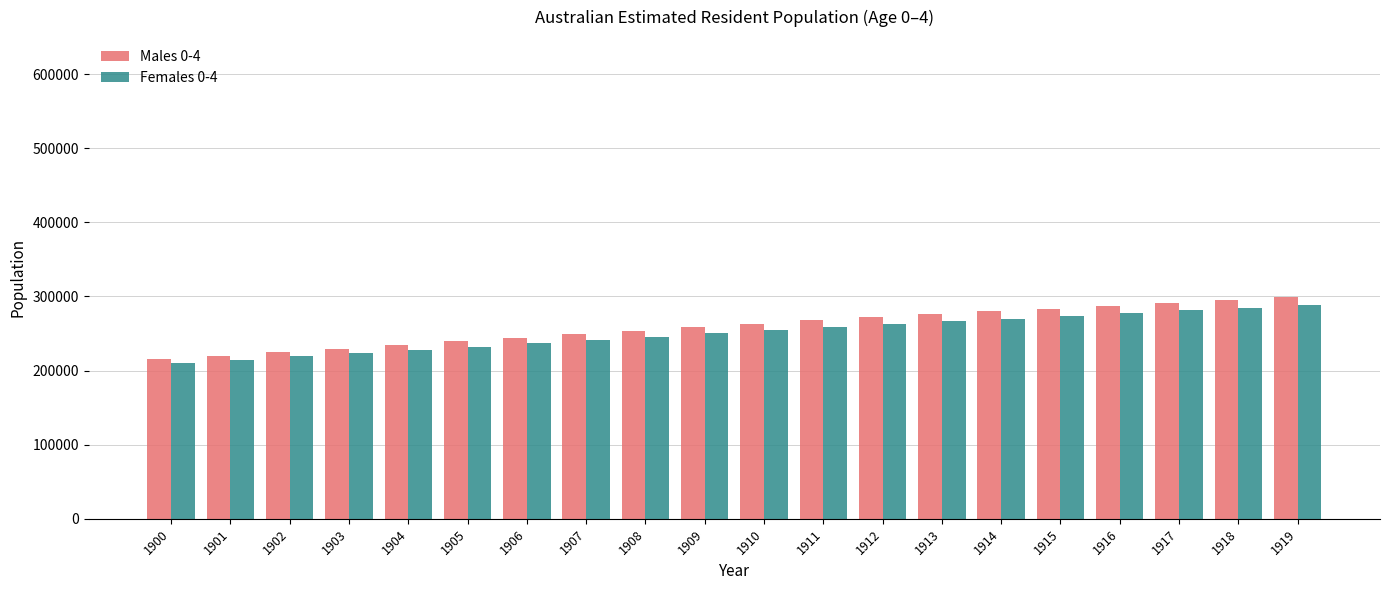

What is the maximum value shown in the chart?

299455